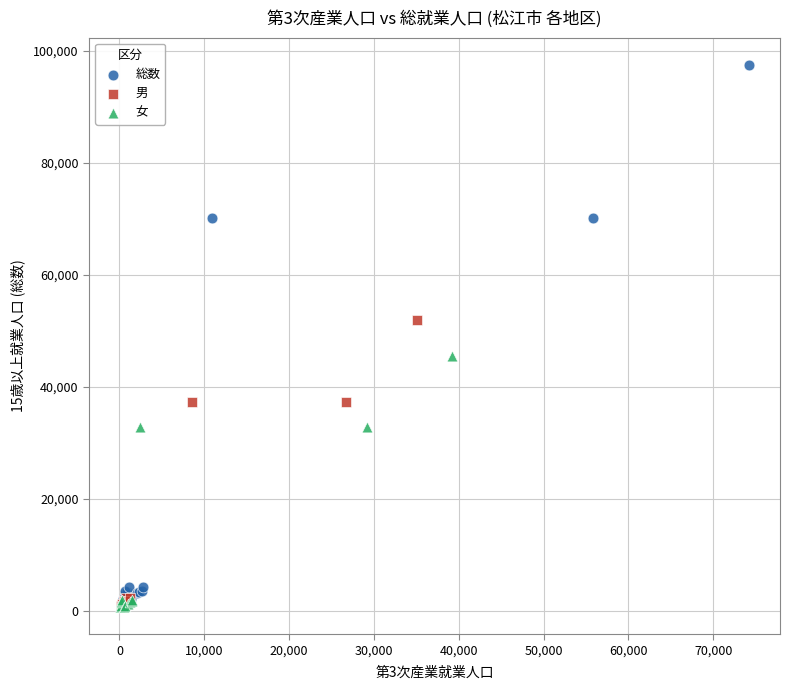

What are all the series names shown in the legend?

総数, 男, 女